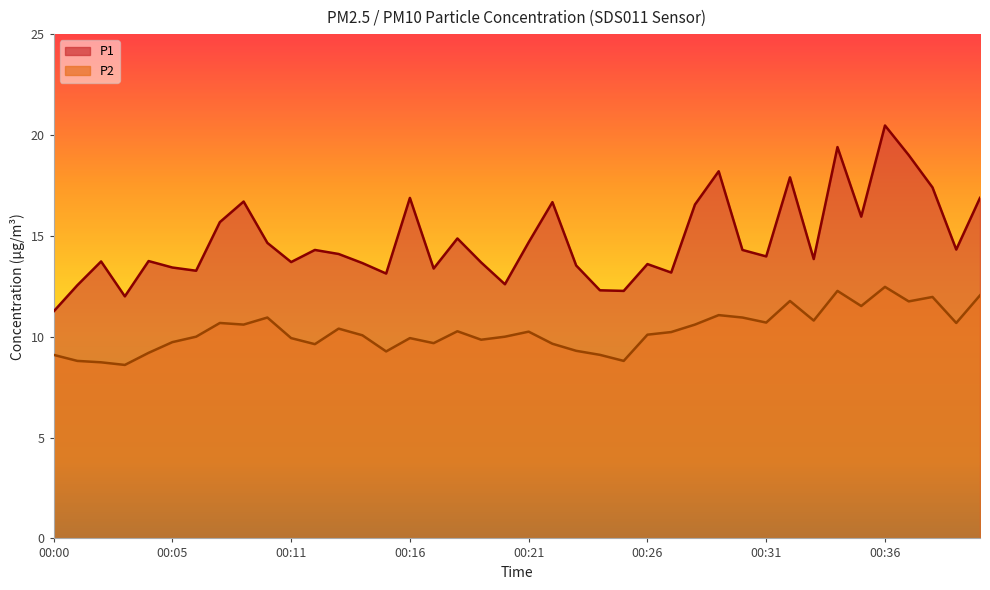

Which category has the highest value in the P2 series?

00:36